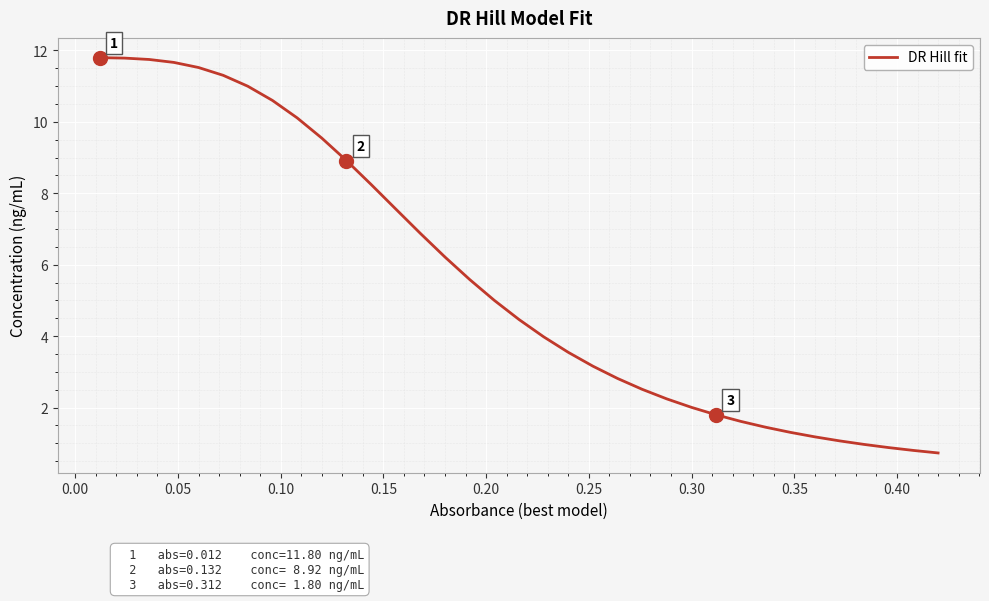

True or false: there are more than 1 points higher than both neighbors.

False